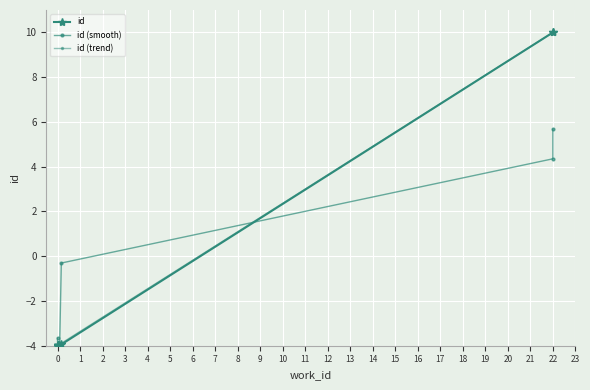

Between 2 and 4, which series saw the biggest shift?

id